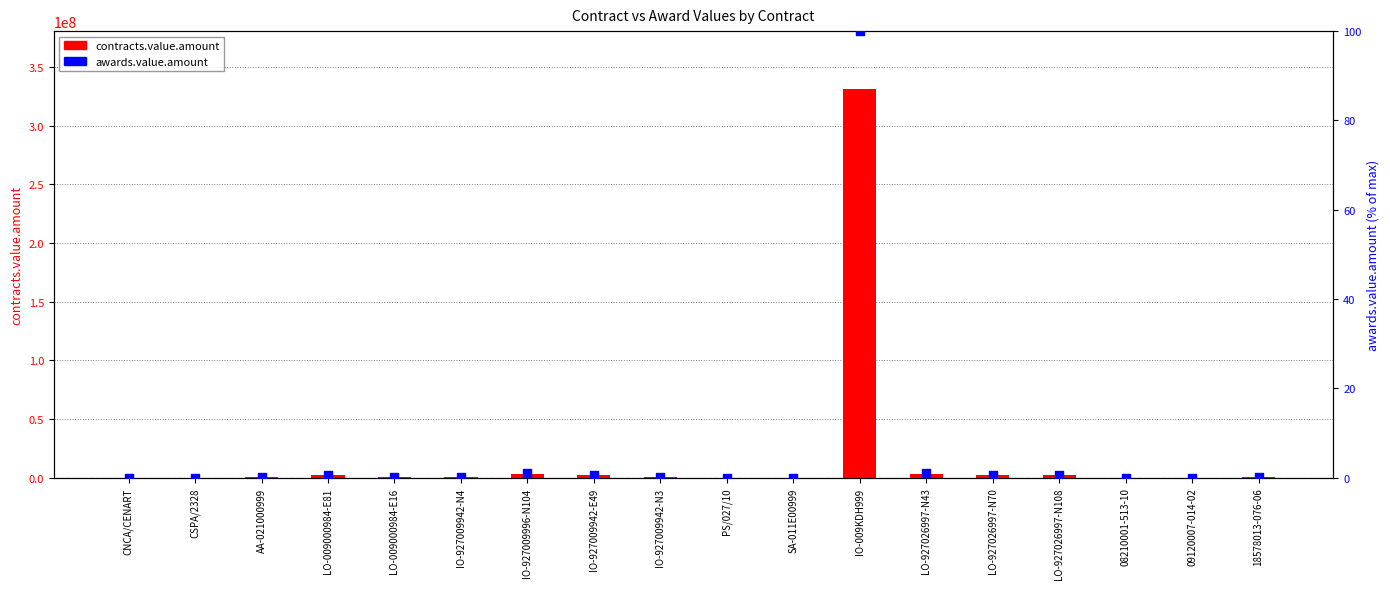

What is the total value across all series at AA-021000999?

280000.1